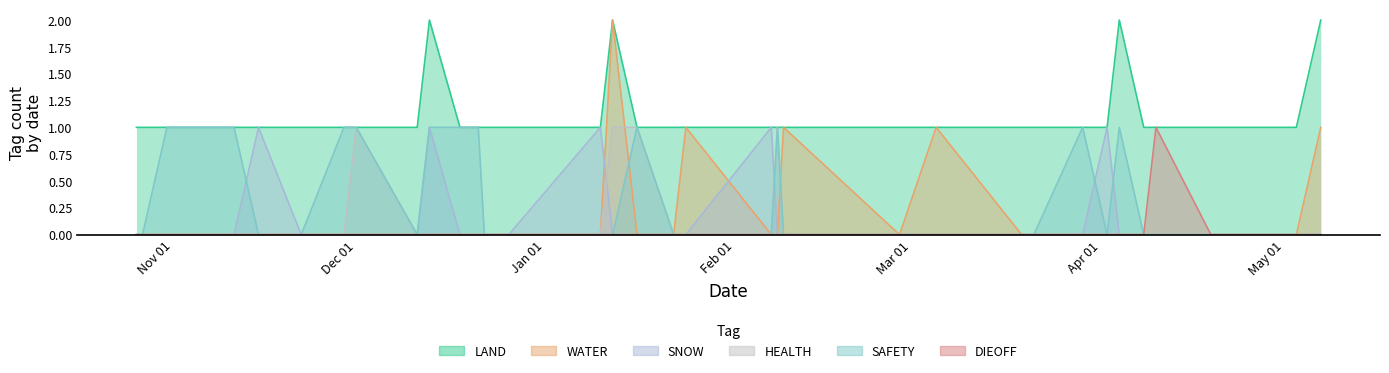

The value of HEALTH at May 01 is 0. True or false?

True